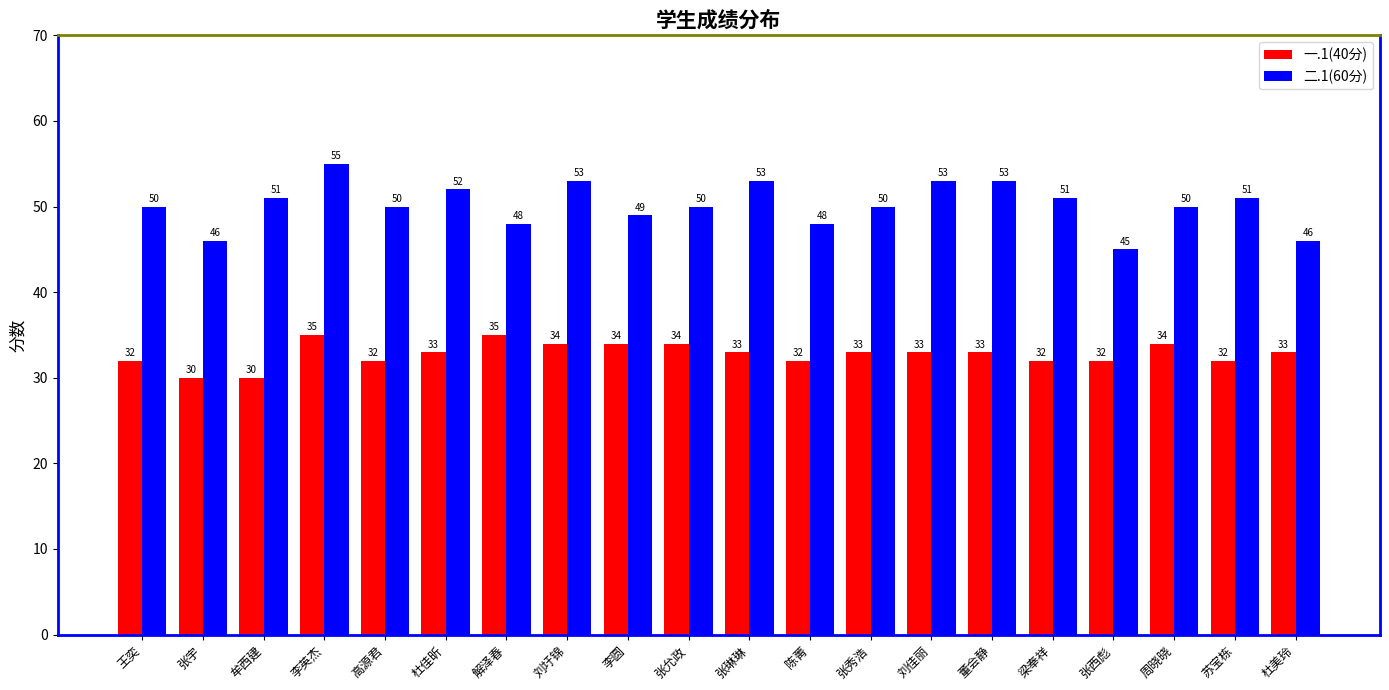

What is the total value across all series at 杜佳昕?

85